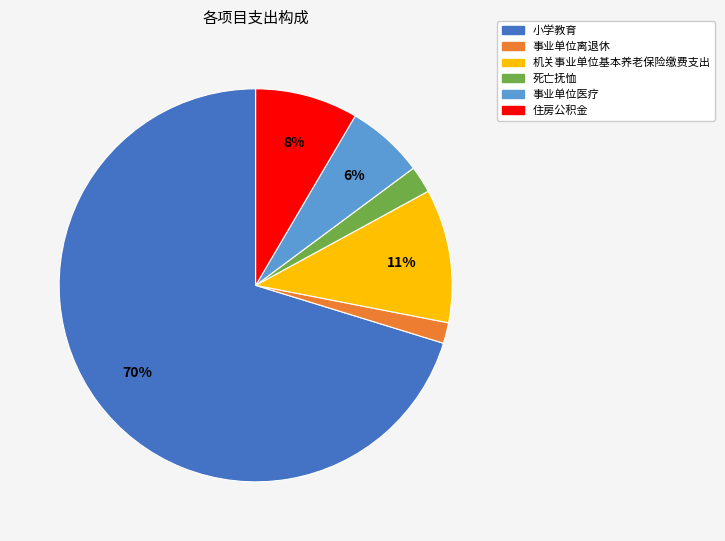

Is the sum of 死亡抚恤 and 机关事业单位基本养老保险缴费支出 greater than half?

No